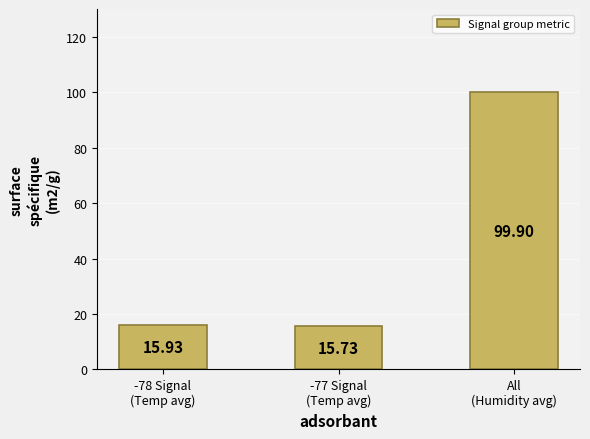

What value does the data have at -78 Signal
(Temp avg)?

15.9